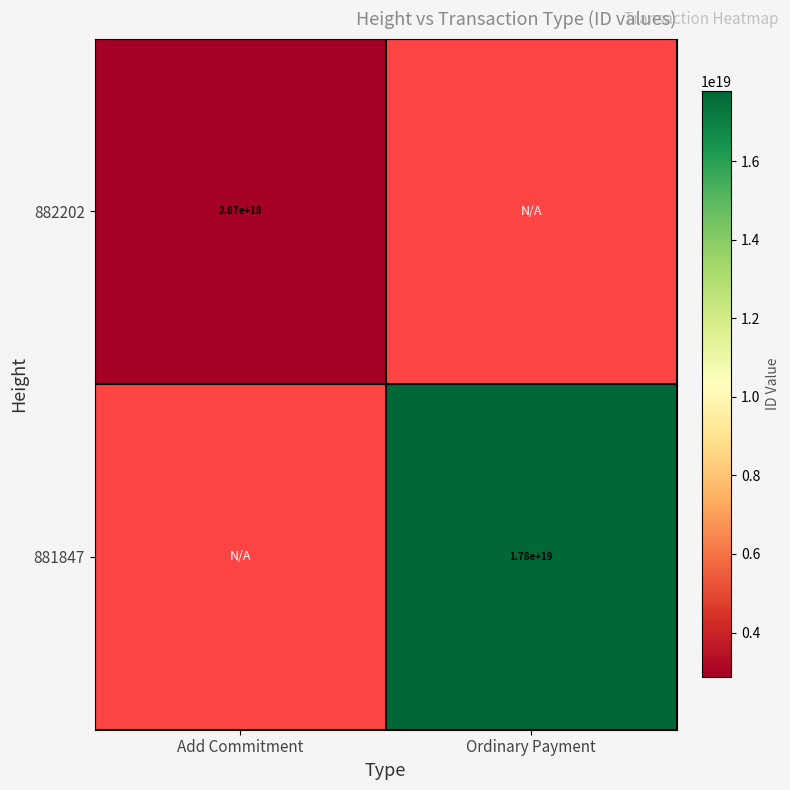

True or false: 882202 has a value of 3738775668179729408 at Add Commitment.

False